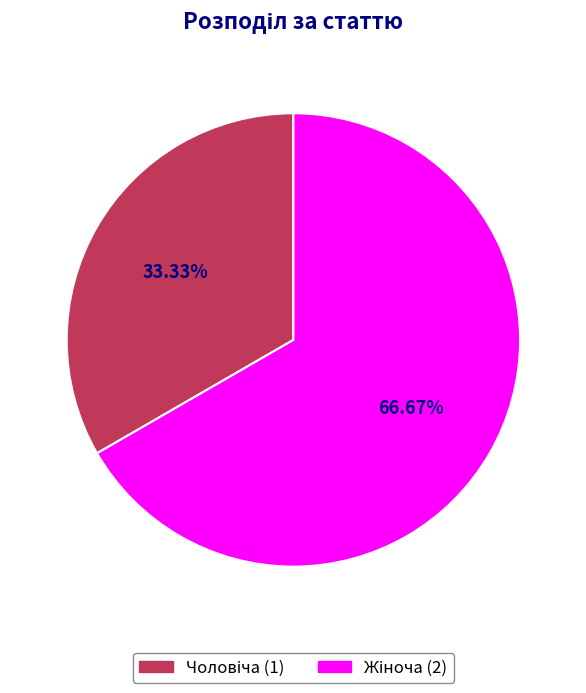

To the nearest percent, what portion does Жіноча represent?

67%